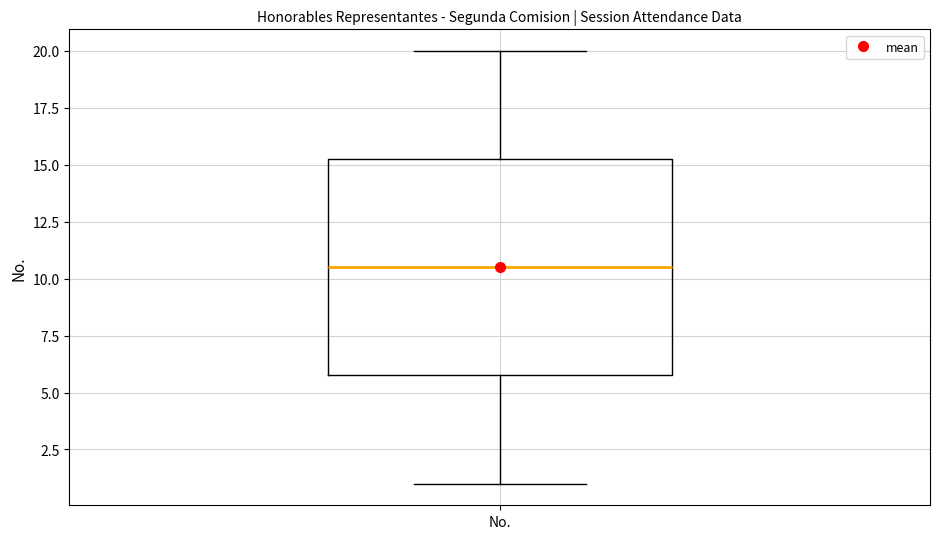

Where is the upper edge of the box for No. on the y-axis? The values are not printed on the chart, so give them approximately, as read against the axis.

15.5